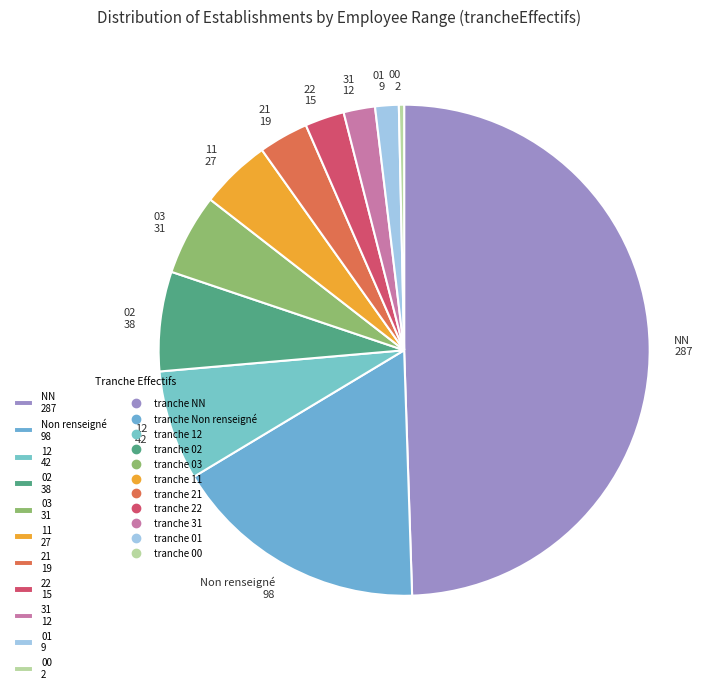

Is the sum of 11 27 and 21 19 greater than half?

No